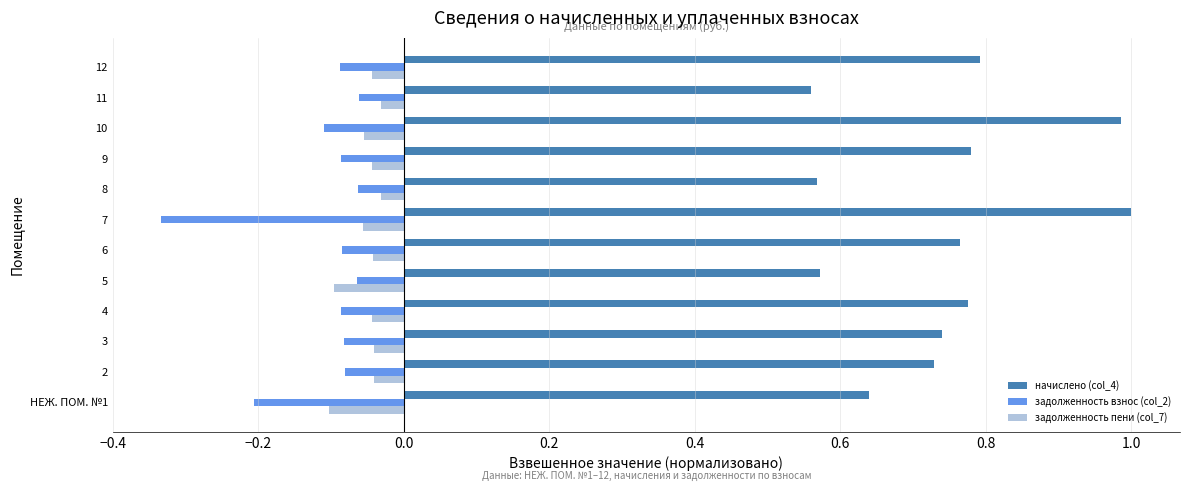

What is the difference between the maximum and minimum values in the задолженность взнос (col_2) series?

0.3